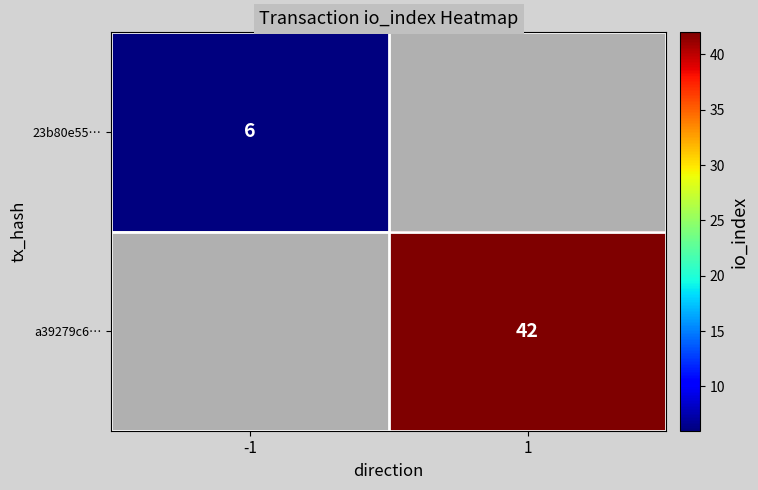

The value of a39279c6… at 1 is 42. True or false?

True